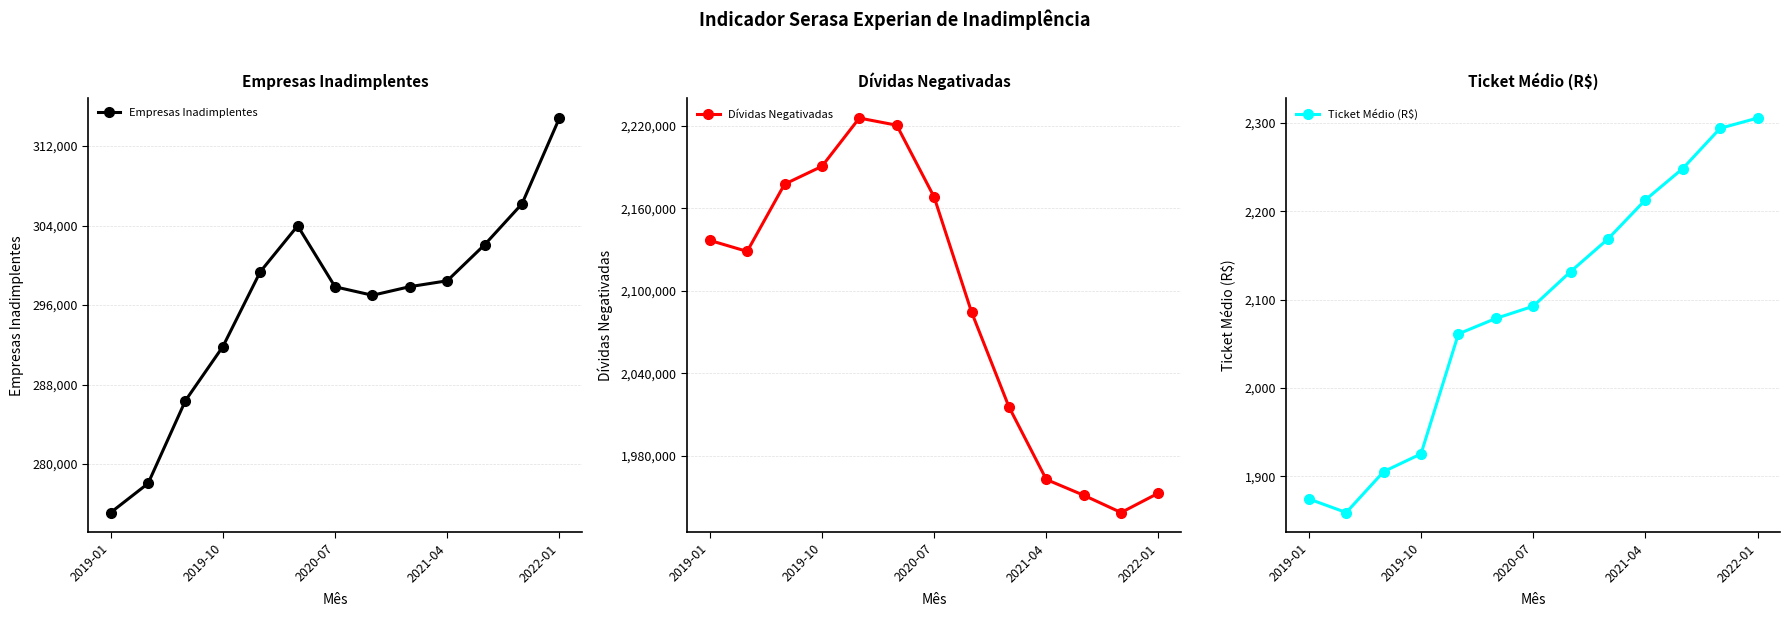

Where is Dívidas Negativadas nearest to the value 2082234?

7